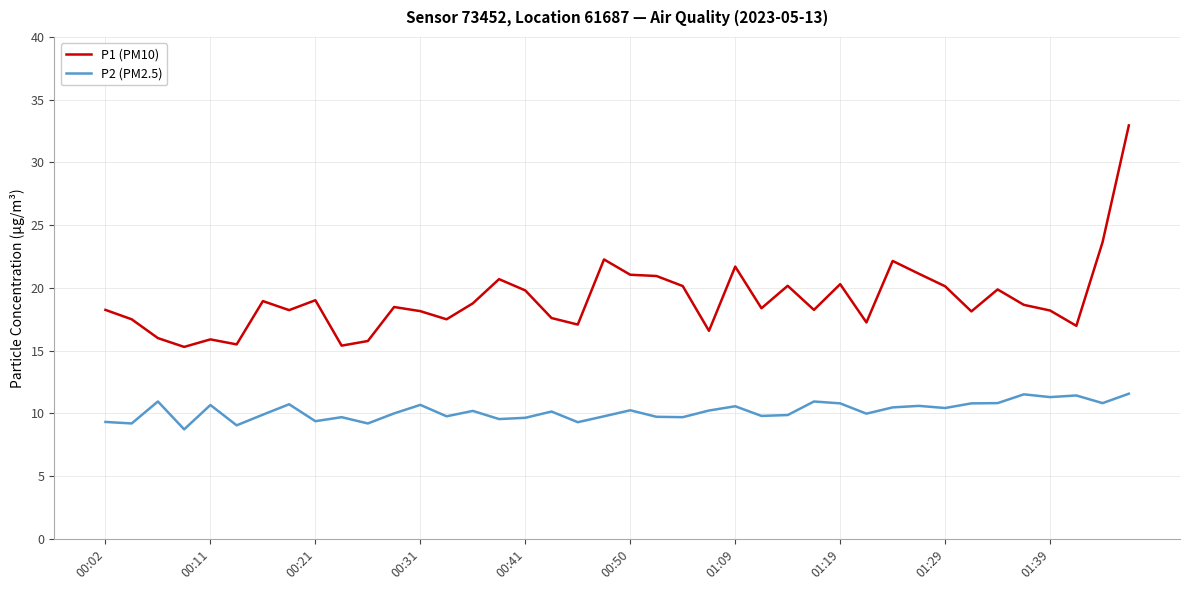

True or false: P2 (PM2.5) and P1 (PM10) cross at least once.

False